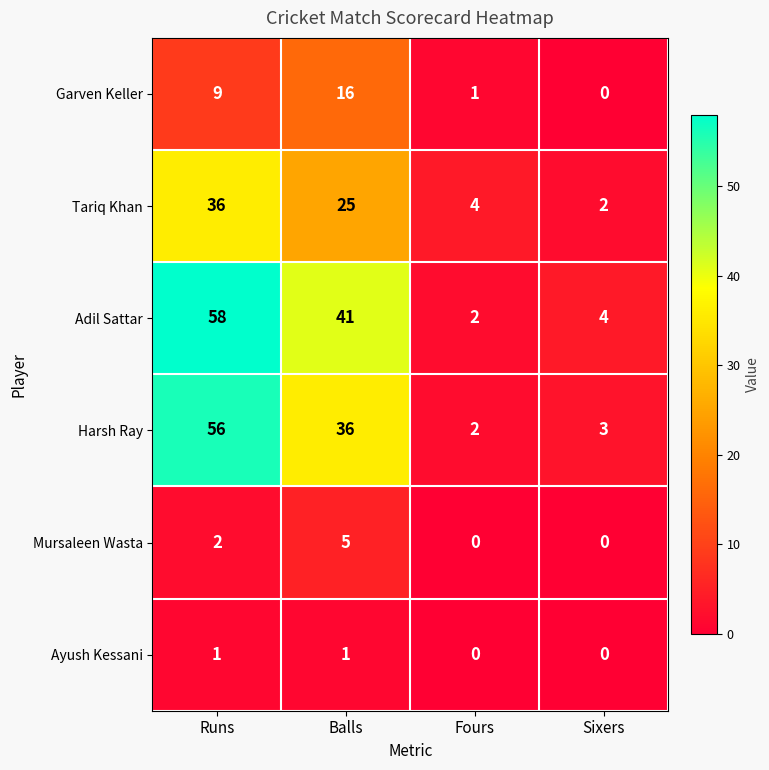

Reading right to left, list all the values displayed in this chart.

Garven Keller: Sixers=0	Fours=1	Balls=16	Runs=9
Tariq Khan: Sixers=2	Fours=4	Balls=25	Runs=36
Adil Sattar: Sixers=4	Fours=2	Balls=41	Runs=58
Harsh Ray: Sixers=3	Fours=2	Balls=36	Runs=56
Mursaleen Wasta: Sixers=0	Fours=0	Balls=5	Runs=2
Ayush Kessani: Sixers=0	Fours=0	Balls=1	Runs=1